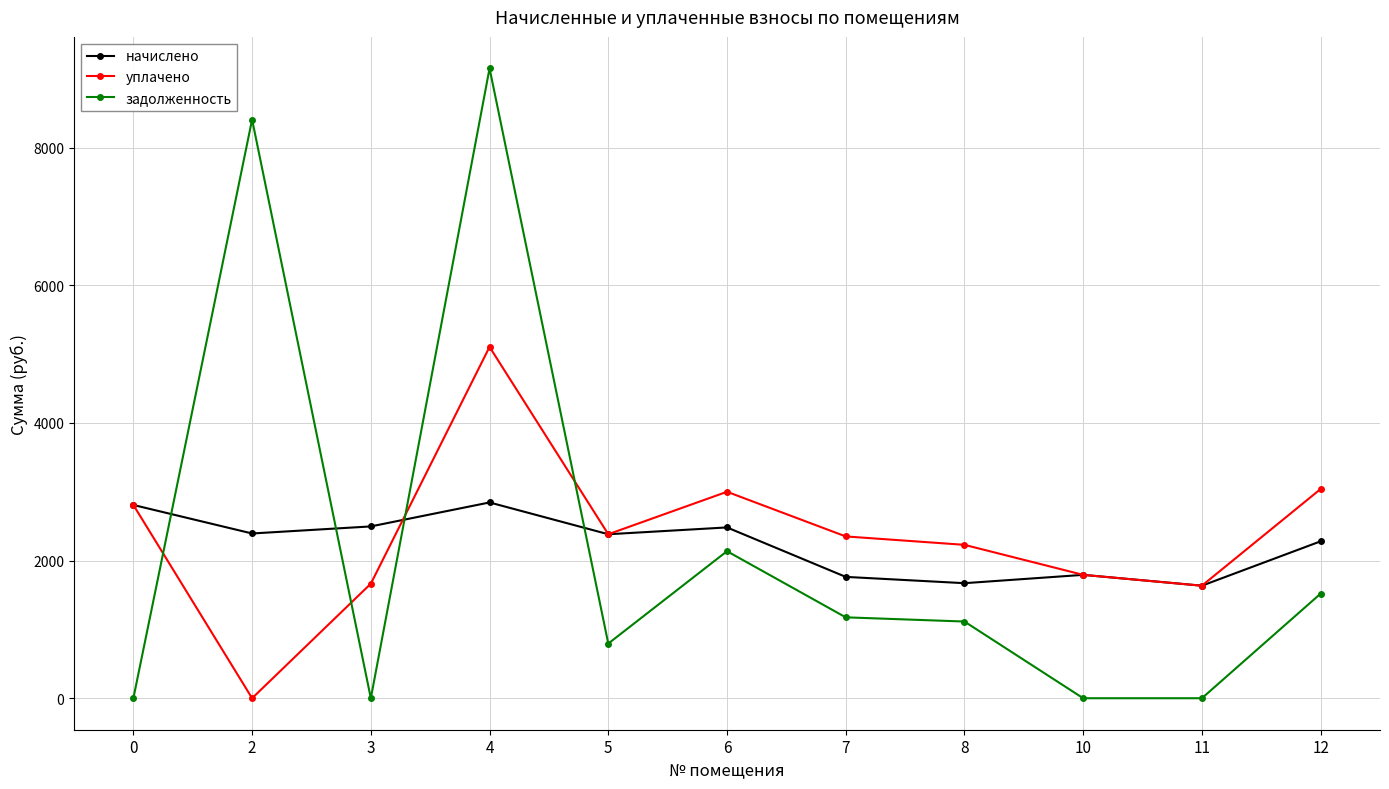

Which series has the largest range (max minus min)?

задолженность